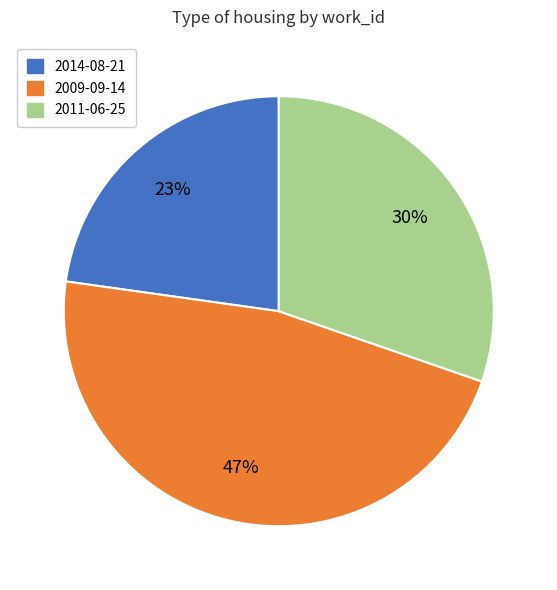

To the nearest percent, what is the average slice percentage?

33%